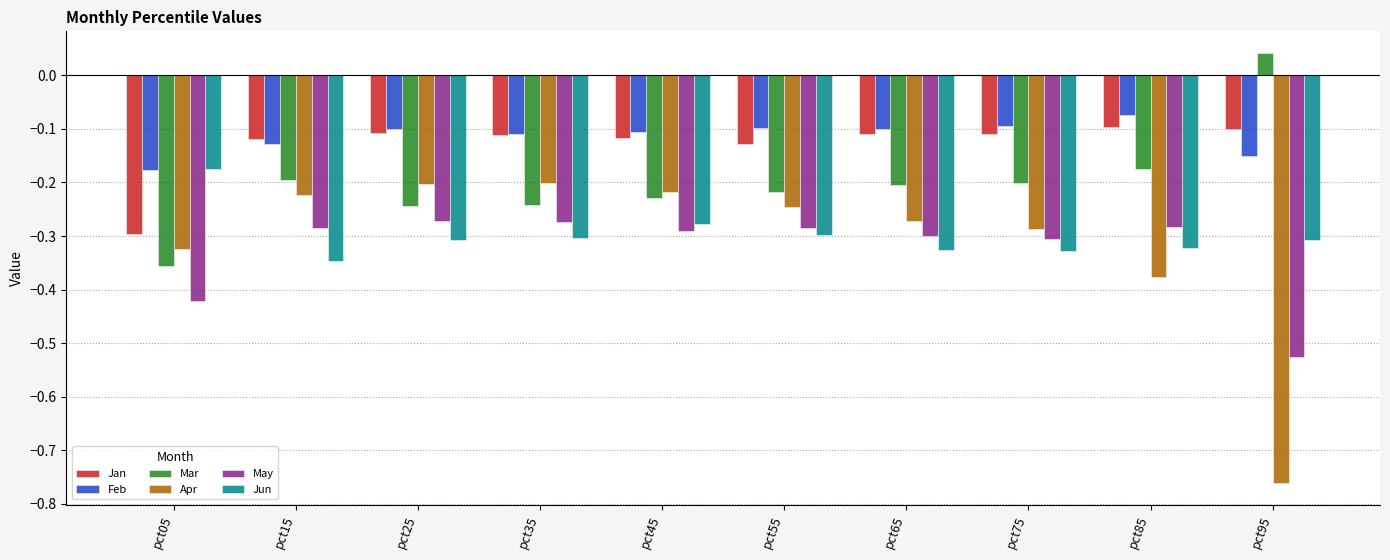

Is the value of Apr at pct95 greater than the value of Jun at pct35?

No